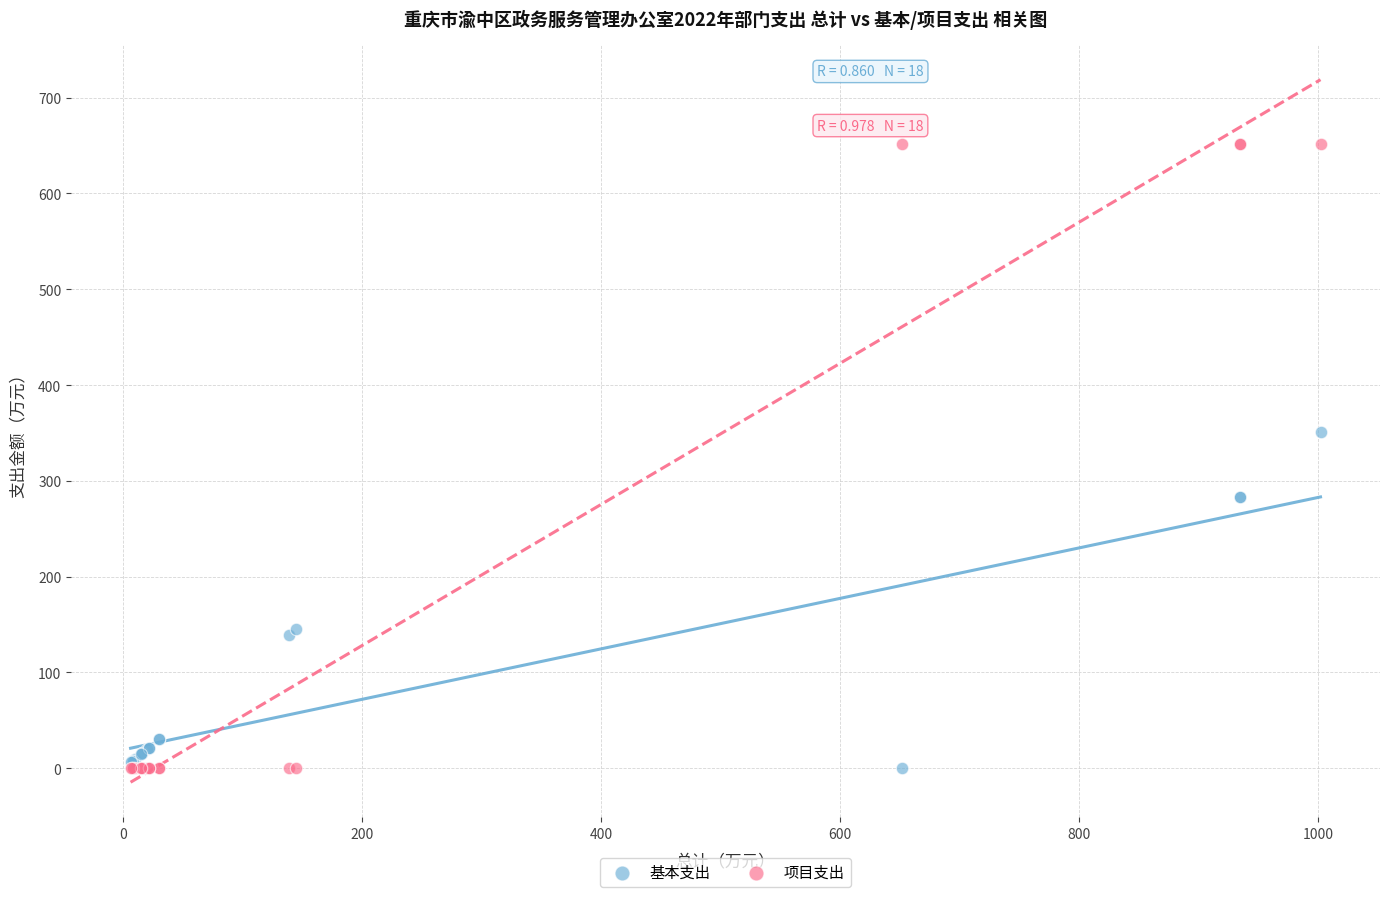

Across all series, what Y value is closest to 325?

350.5